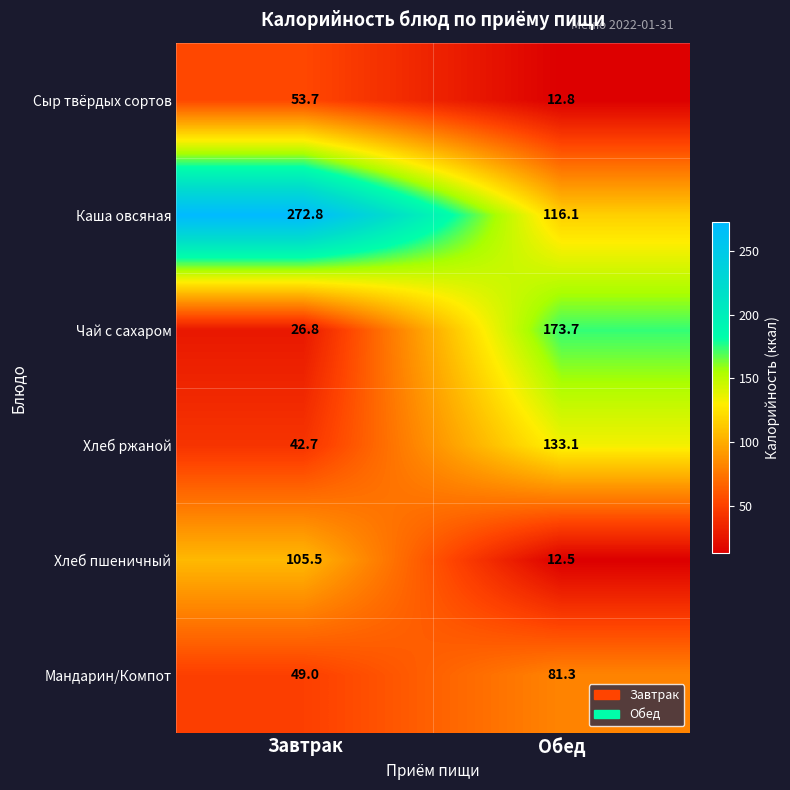

How many data points does each series have?

2